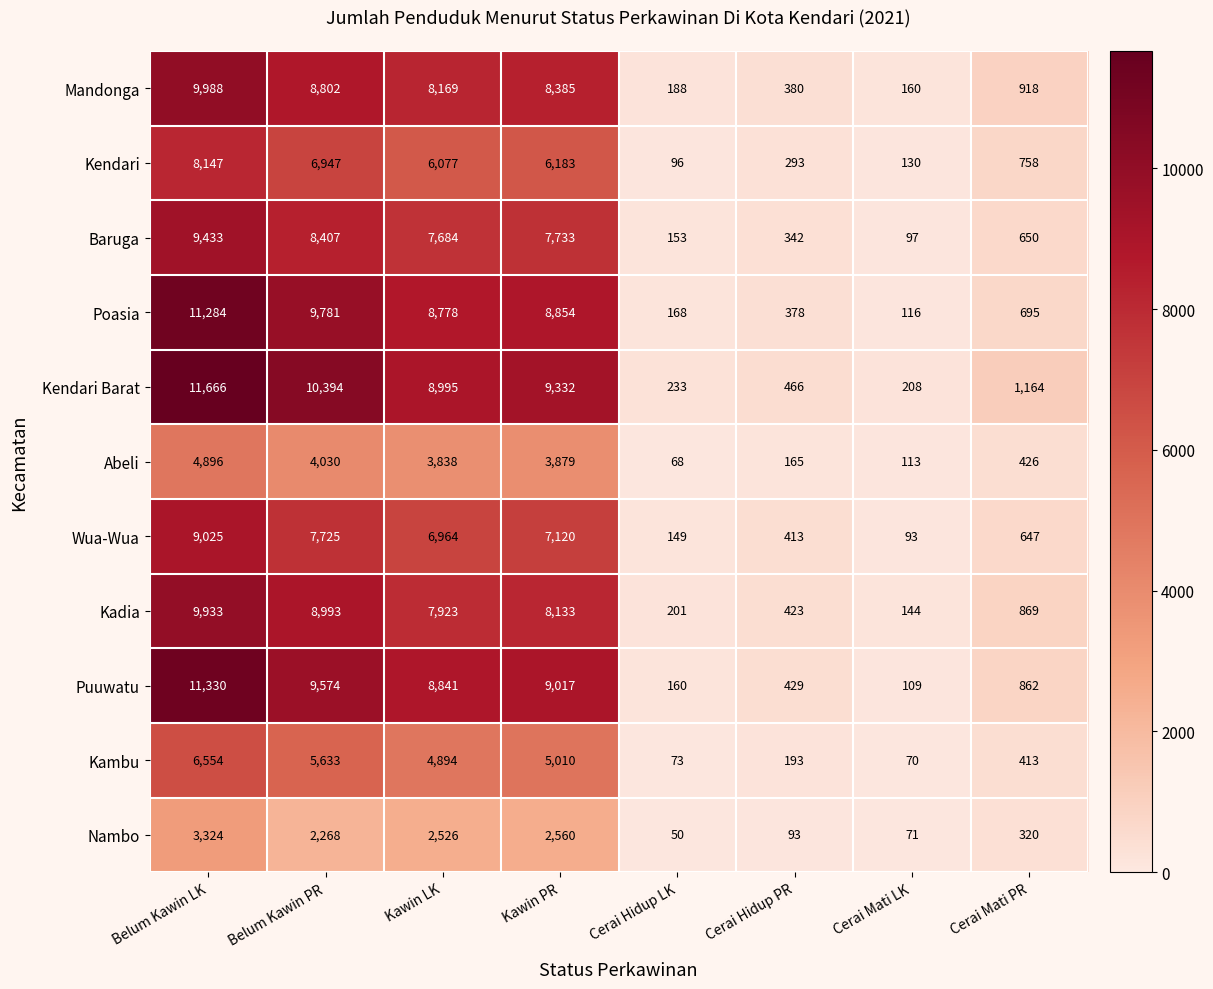

At which category is the sum across all series the highest?

Belum Kawin LK